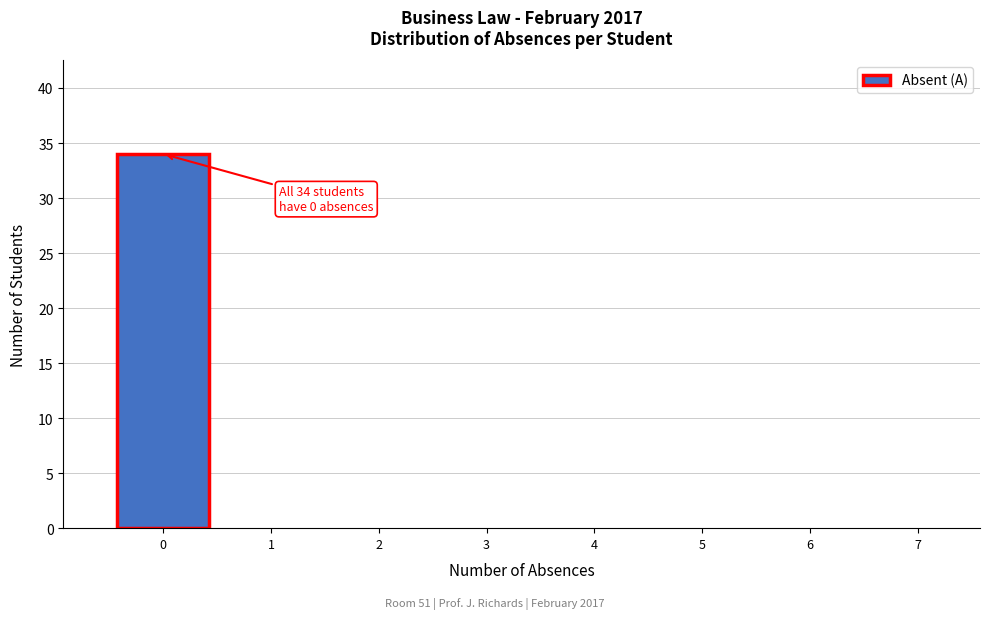

Reading left to right, transcribe all the data shown in this chart.

0=34	1=0	2=0	3=0	4=0	5=0	6=0	7=0